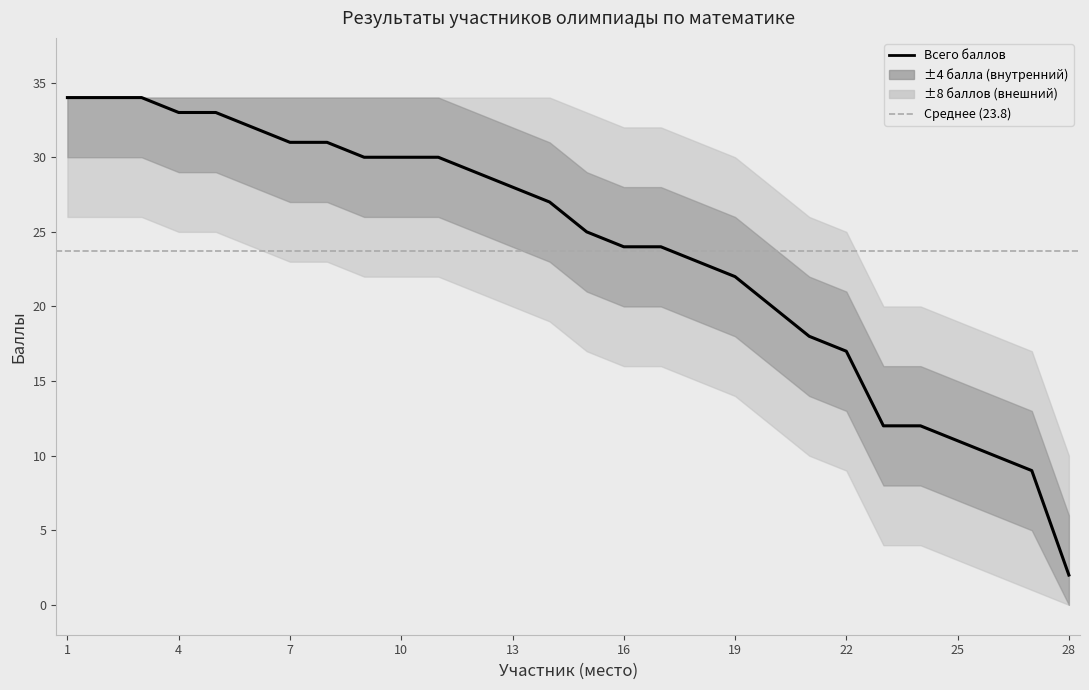

What is the difference between the second highest and minimum values in the Всего series?

32